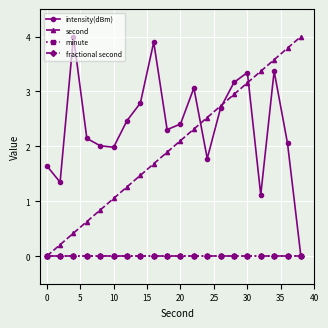

Reading left to right, extract all data points from this chart.

intensity(dBm): 1.6	1.3	4.0	2.1	2.0	2.0	2.5	2.8	3.9	2.3	2.4	3.1	1.8	2.7	3.2	3.3	1.1	3.4	2.1	0.0
second: 0.0	0.2	0.4	0.6	0.8	1.1	1.3	1.5	1.7	1.9	2.1	2.3	2.5	2.7	2.9	3.2	3.4	3.6	3.8	4.0
minute: 0.0	0.0	0.0	0.0	0.0	0.0	0.0	0.0	0.0	0.0	0.0	0.0	0.0	0.0	0.0	0.0	0.0	0.0	0.0	0.0
fractional second: 0.0	0.0	0.0	0.0	0.0	0.0	0.0	0.0	0.0	0.0	0.0	0.0	0.0	0.0	0.0	0.0	0.0	0.0	0.0	0.0